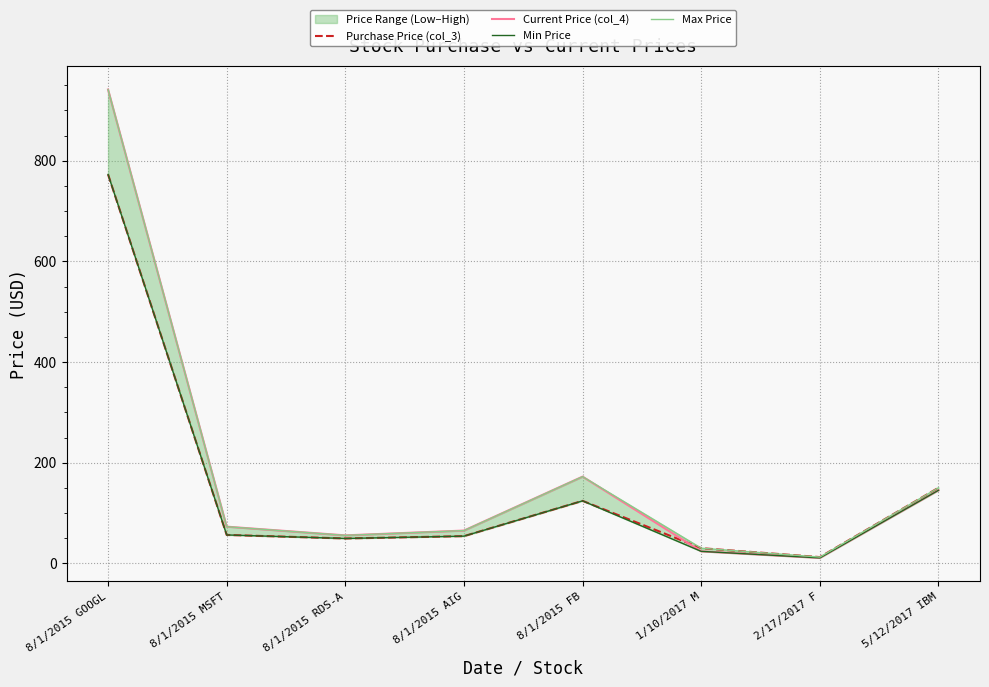

How many categories are shown in the chart?

8